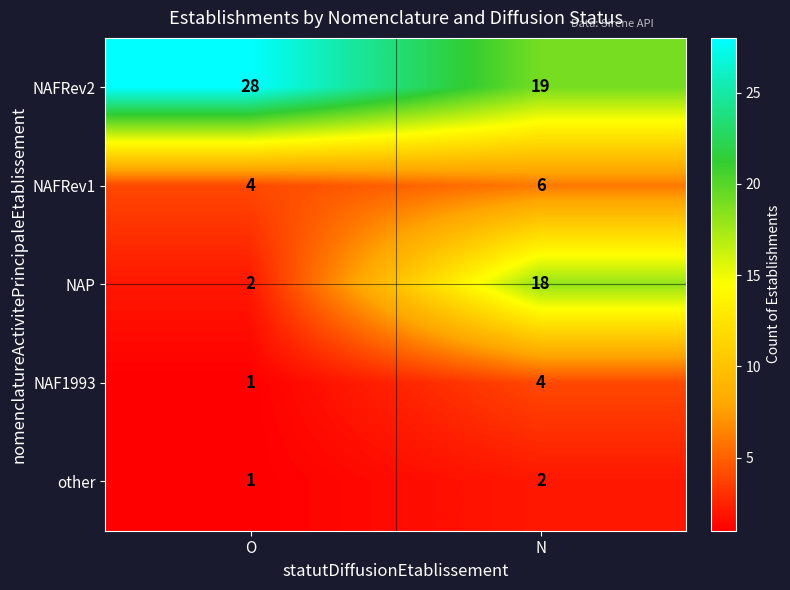

What is the maximum value for NAFRev2?

28